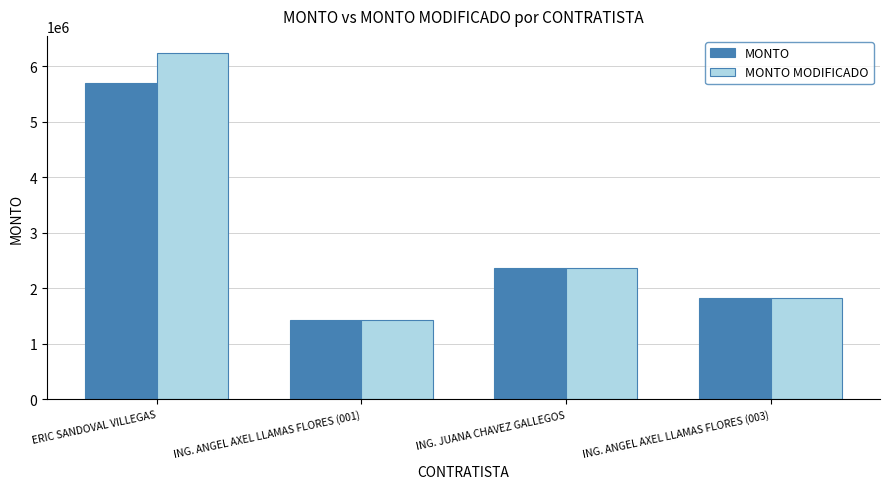

Which category has the lowest value across all series?

ING. ANGEL AXEL LLAMAS FLORES (001)